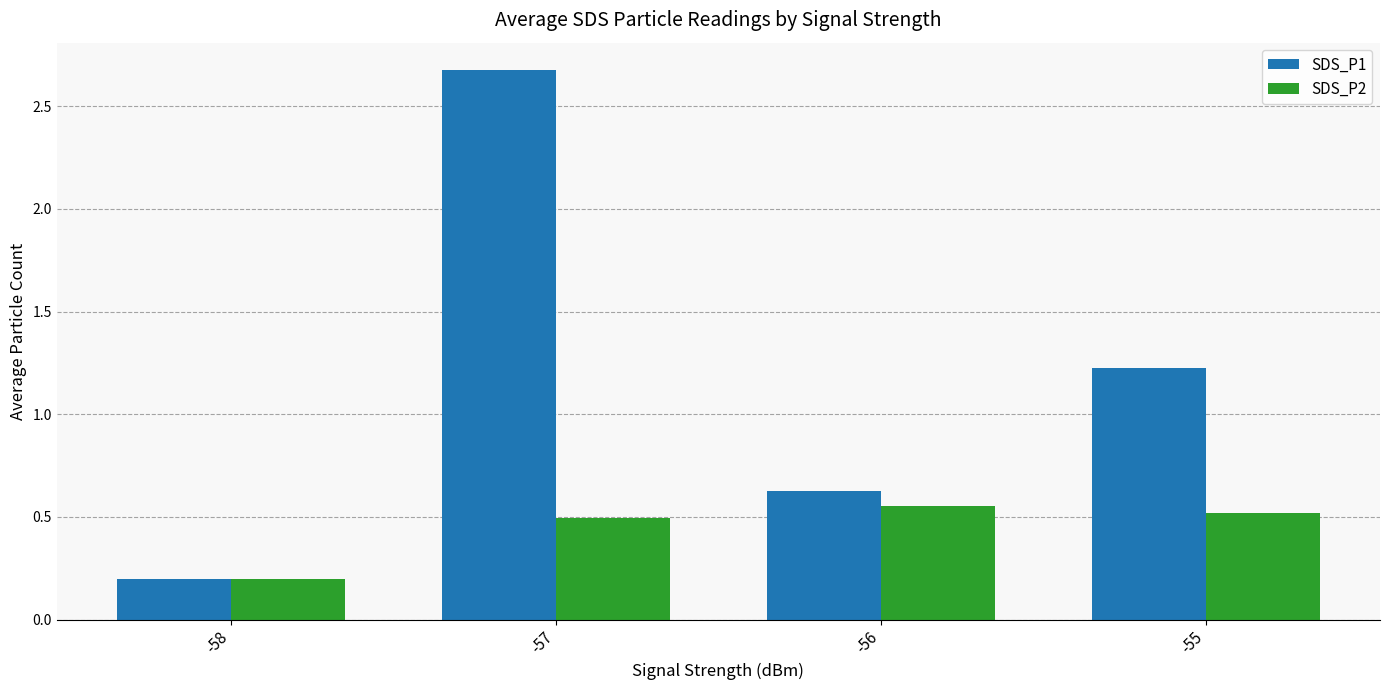

What is the approximate value of SDS_P1 at -55?

1.2